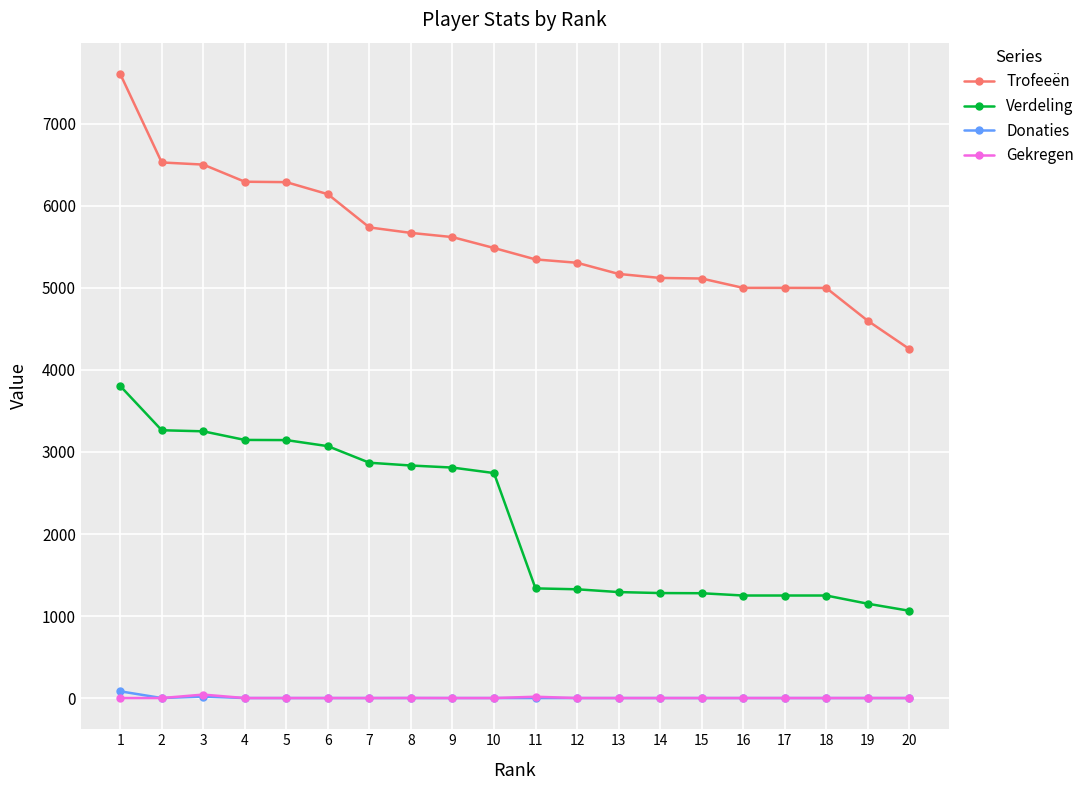

Which series has the largest total across all categories?

Trofeeën